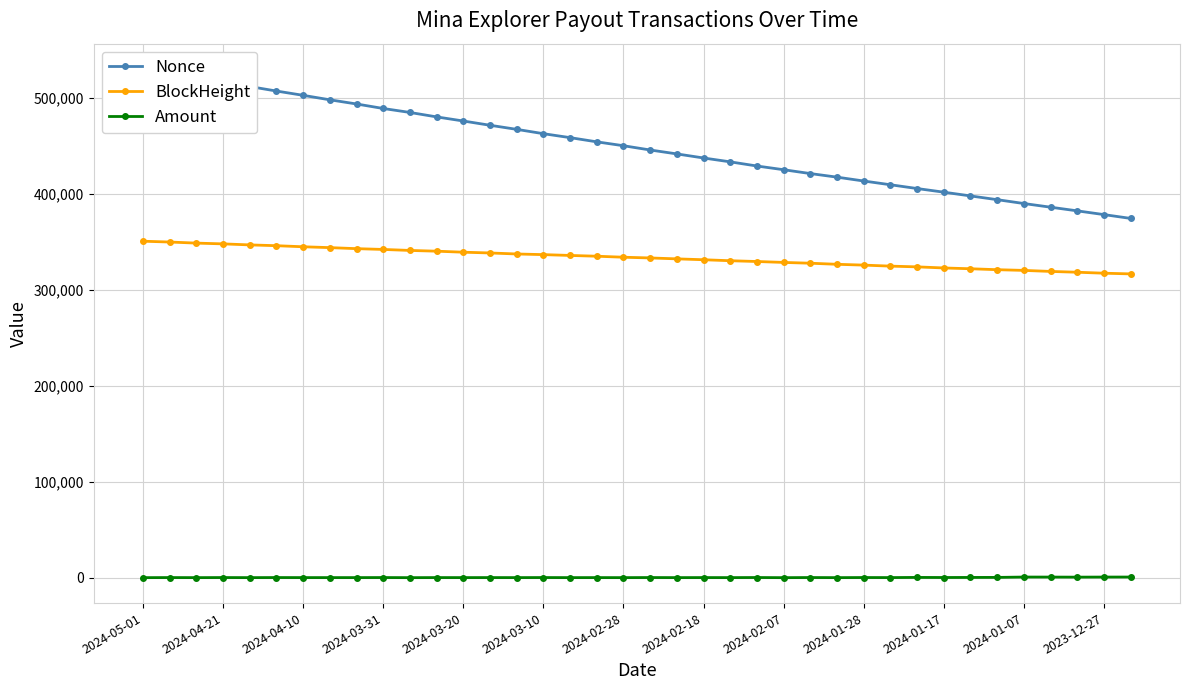

At which category is the sum across all series the highest?

2024-05-01